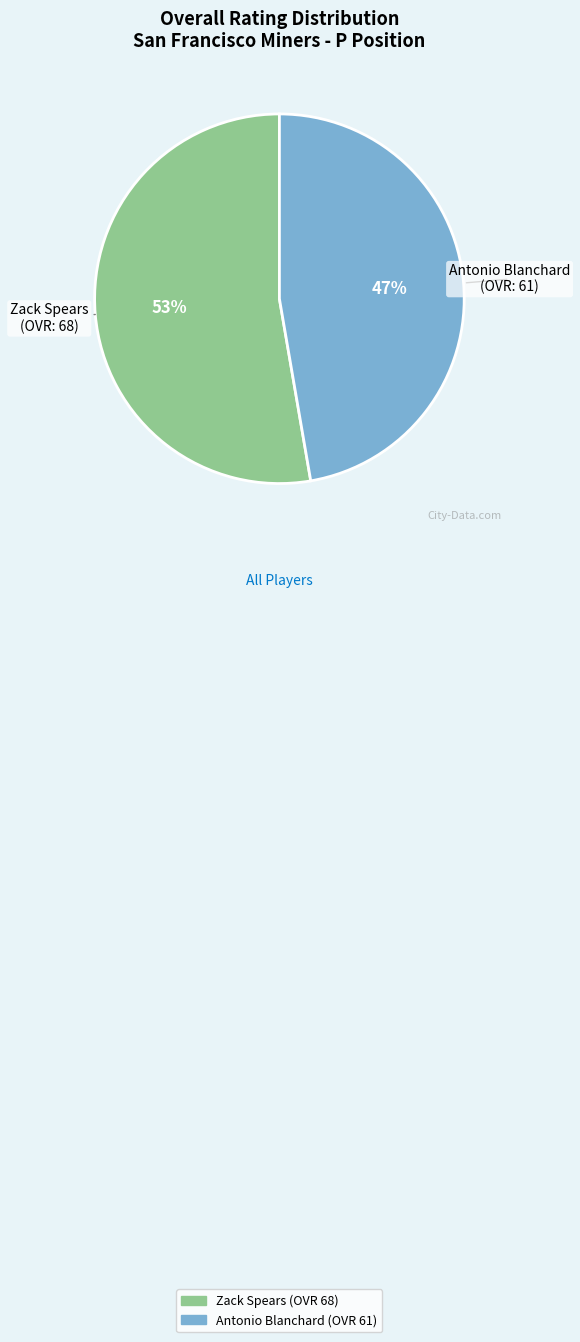

Is the sum of Antonio Blanchard and Zack Spears greater than half?

Yes